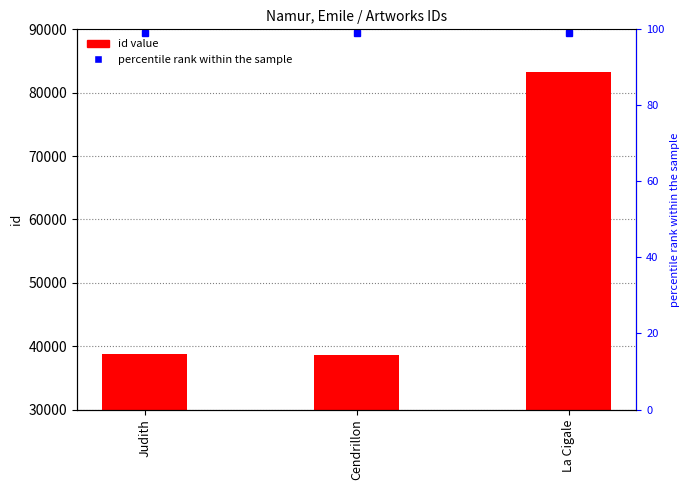

What is the difference between the maximum and second lowest values?

44562